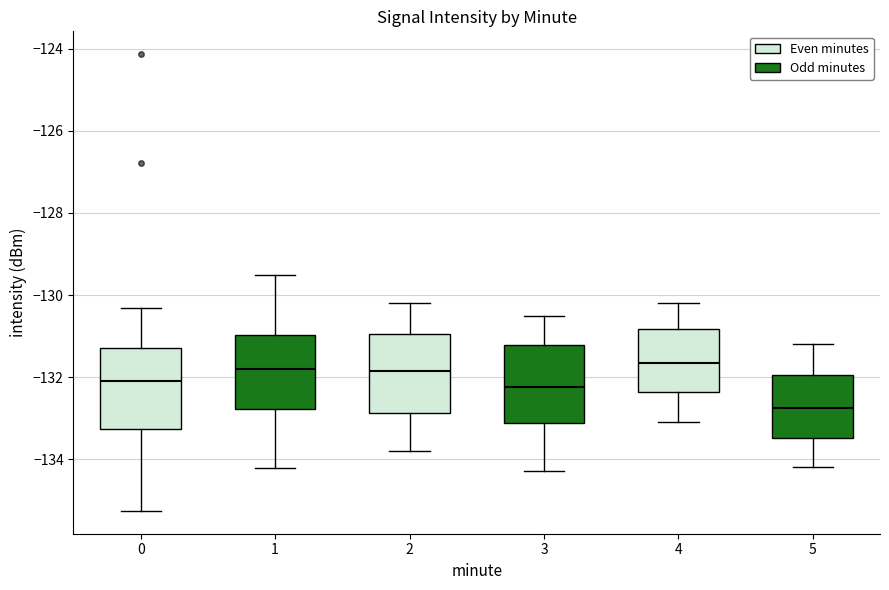

Where does the upper whisker of the box at x = 1 end on the y-axis? The values are not printed on the chart, so give them approximately, as read against the axis.

-129.6